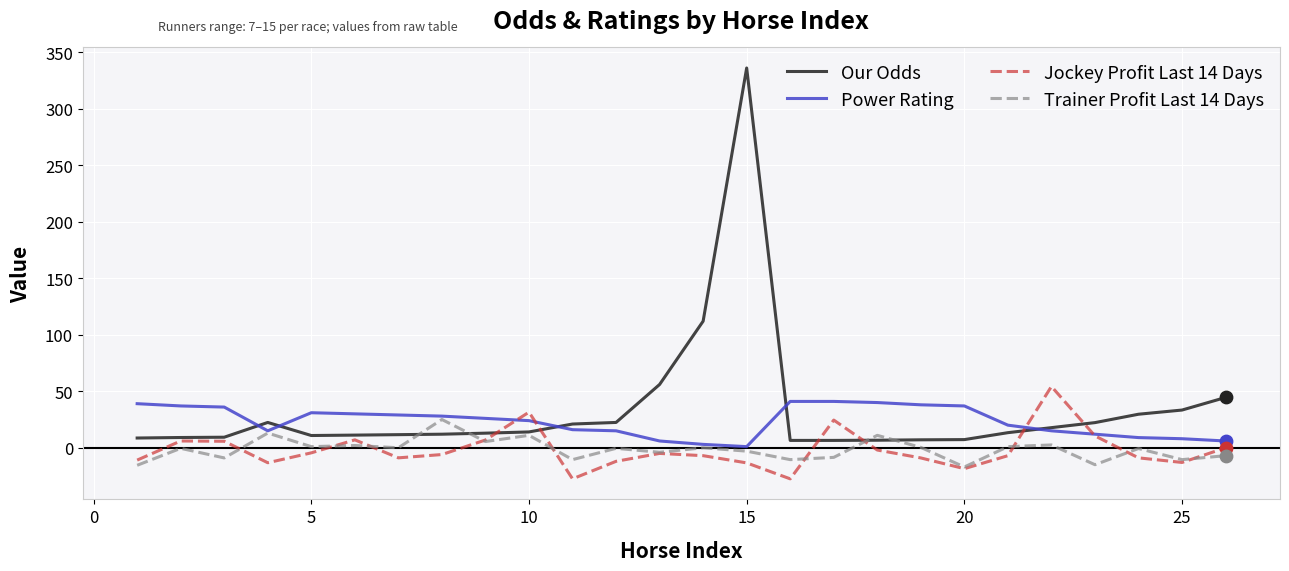

Which series has the largest total across all categories?

Our Odds